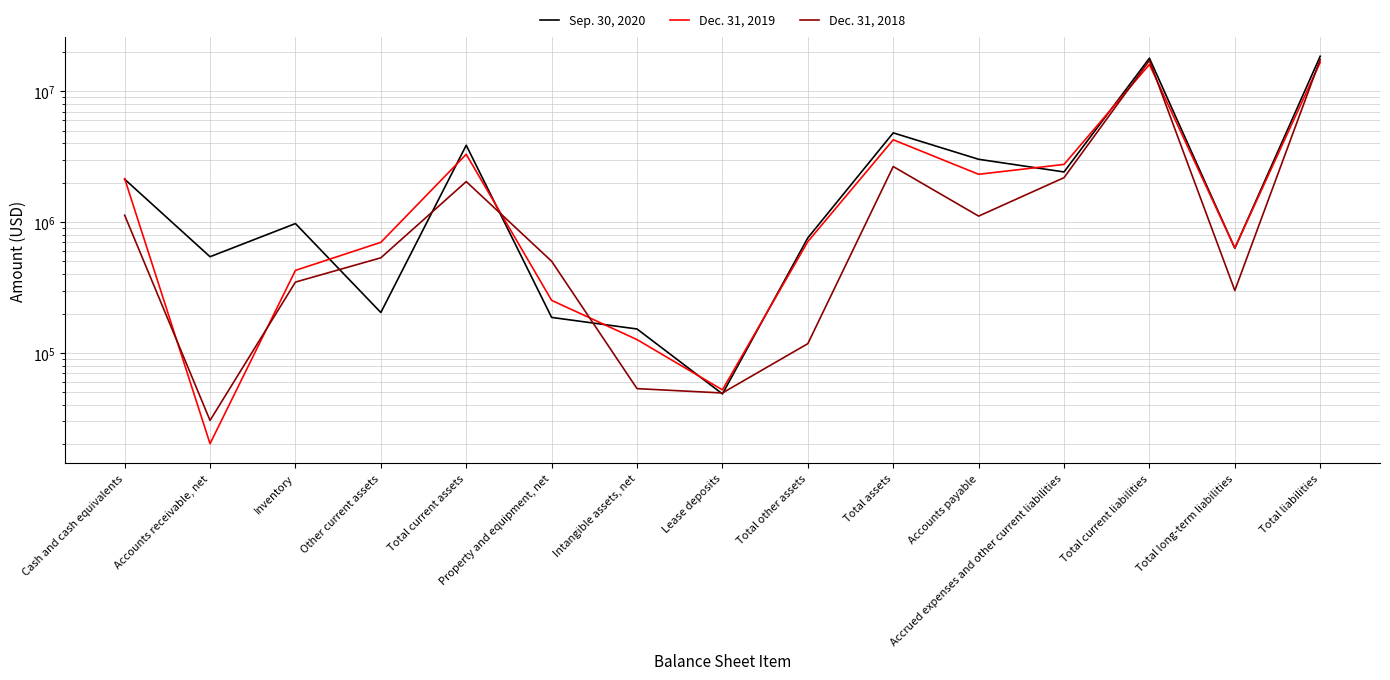

At which label is Sep. 30, 2020 closest to 9304559?

Total assets